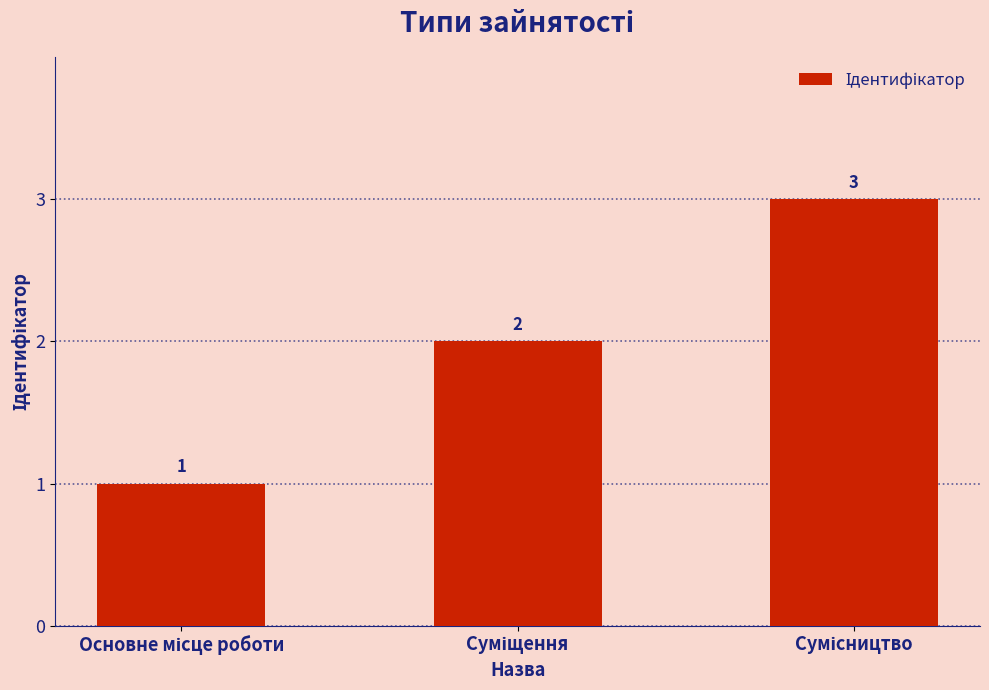

How many values are between 1 and 3?

3